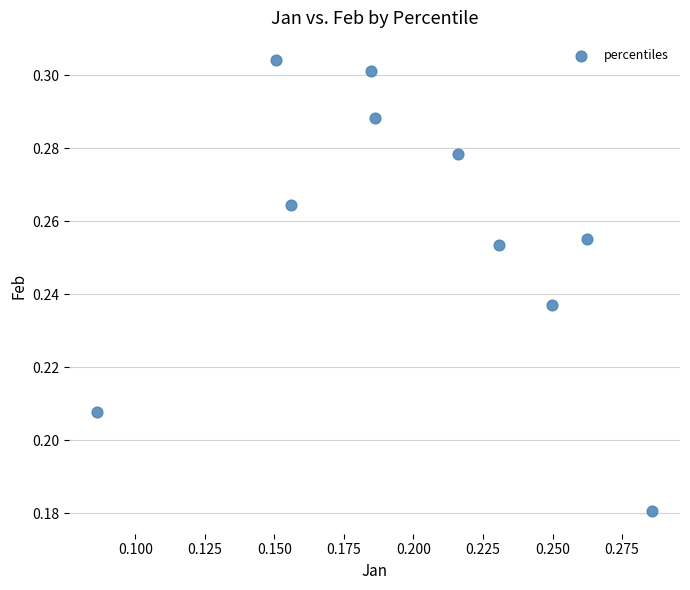

How many data points are displayed?

10